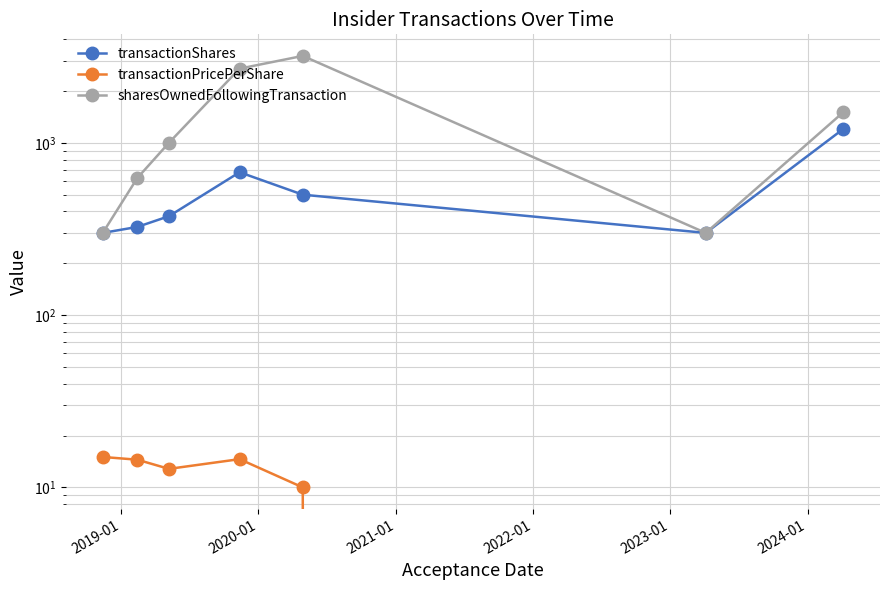

True or false: transactionShares and transactionPricePerShare intersect in this chart.

False